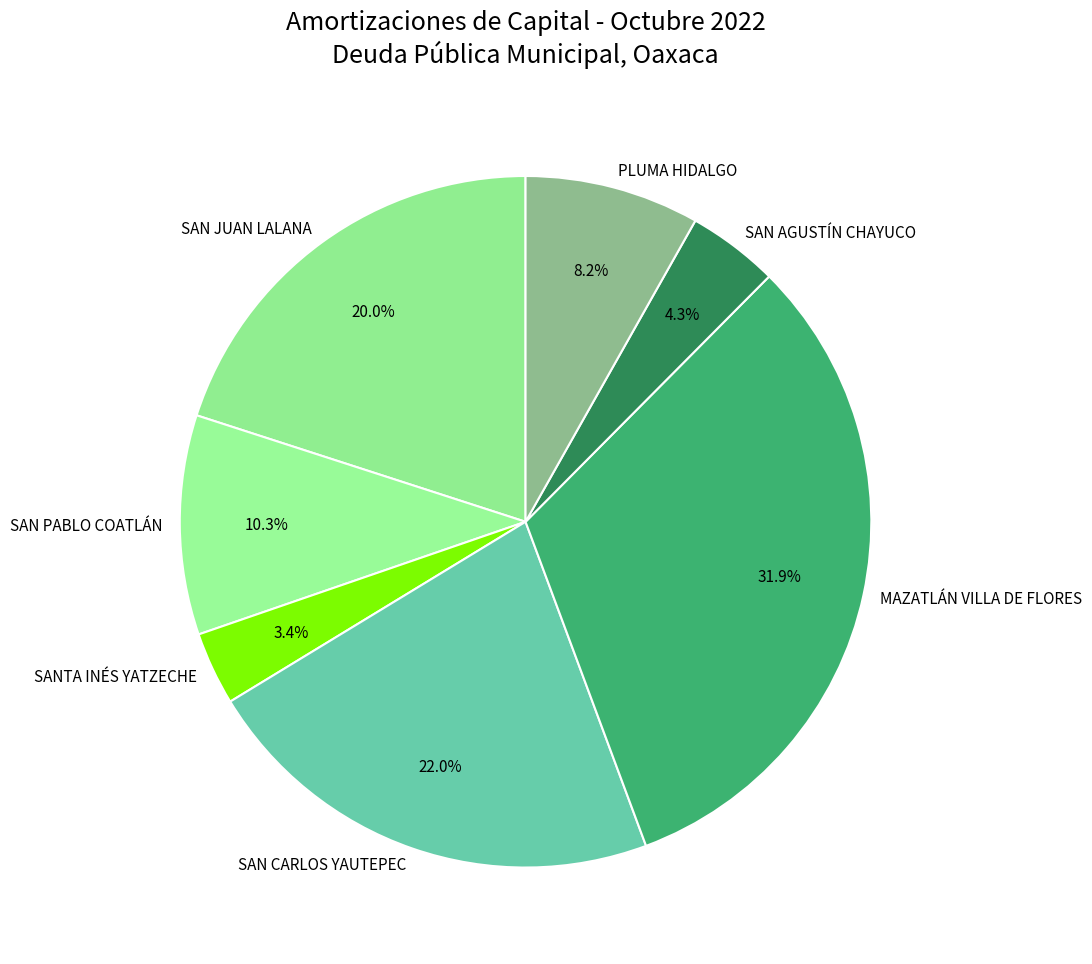

Is it true that PLUMA HIDALGO is 8% of the pie?

True